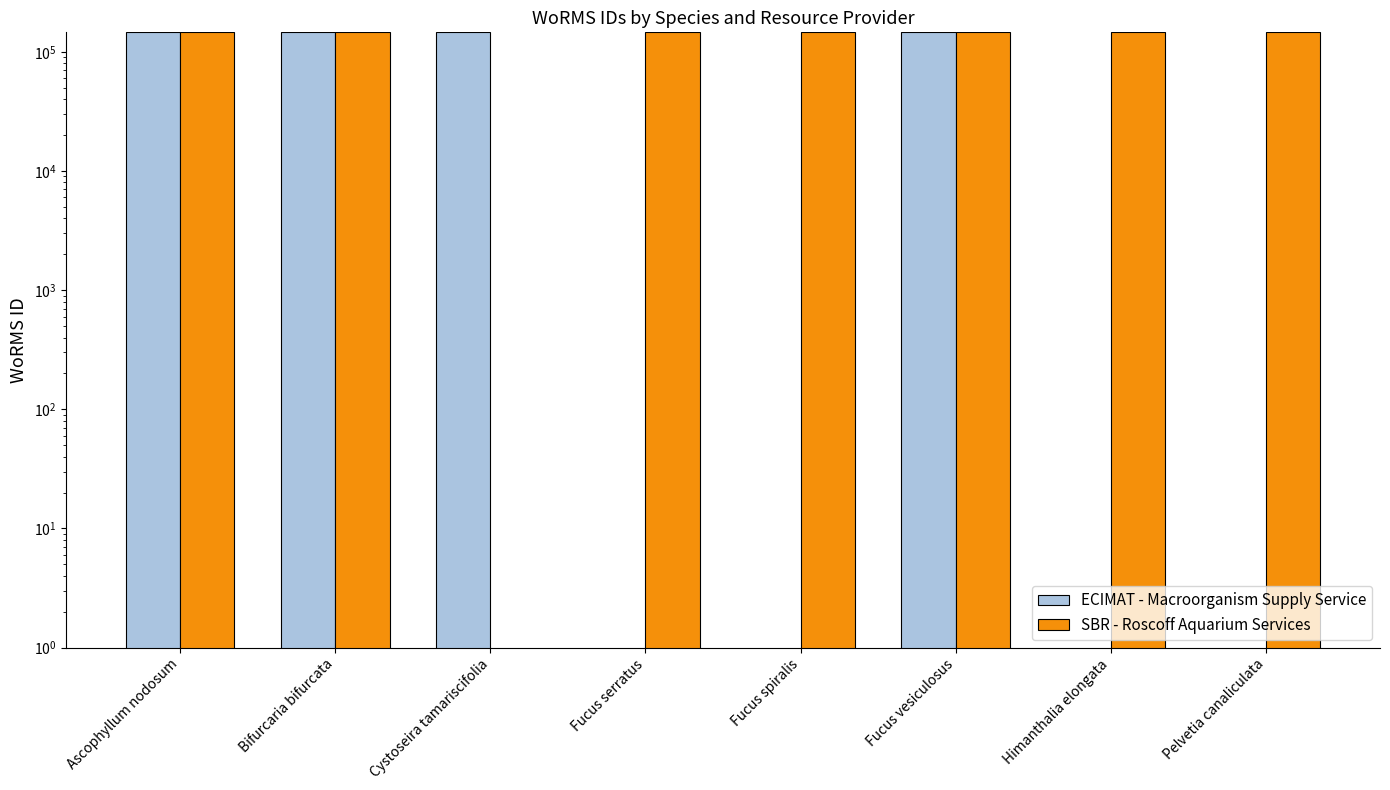

At Himanthalia elongata, list the series in order from smallest to largest.

ECIMAT - Macroorganism Supply Service, SBR - Roscoff Aquarium Services